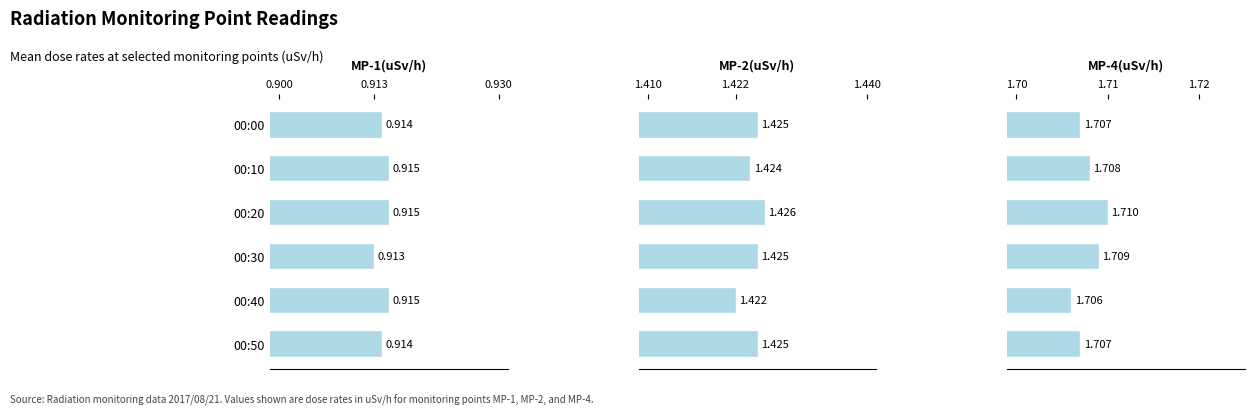

What position from the left is 0.900?

1